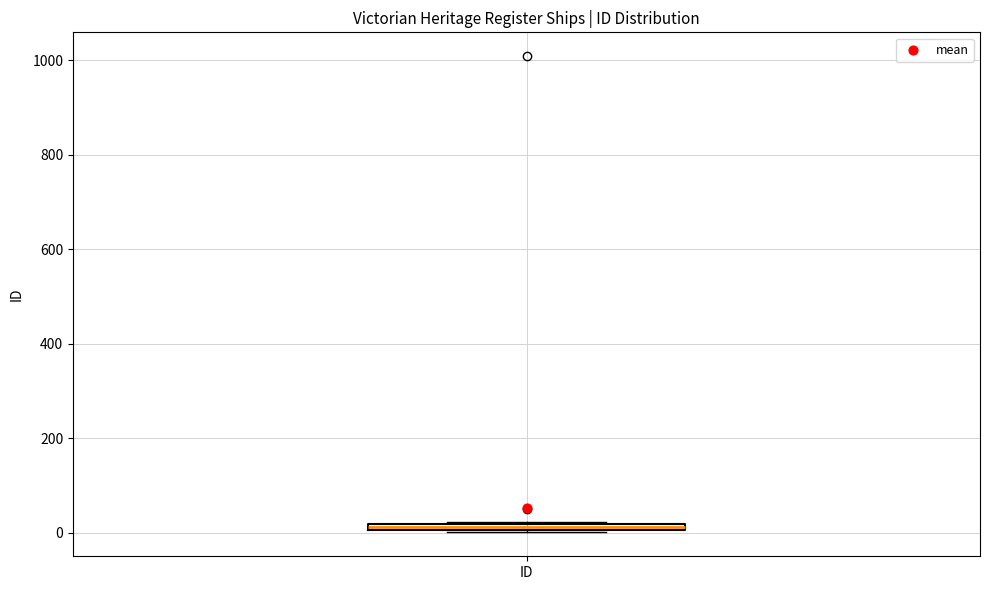

Where is the lower edge of the box for ID on the y-axis? The values are not printed on the chart, so give them approximately, as read against the axis.

0